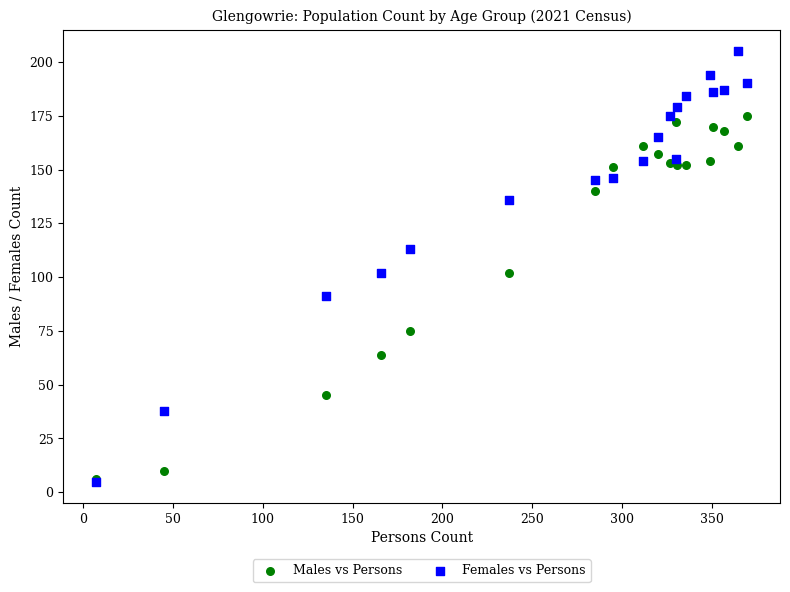

Which series has the widest spread of Y values?

Females vs Persons